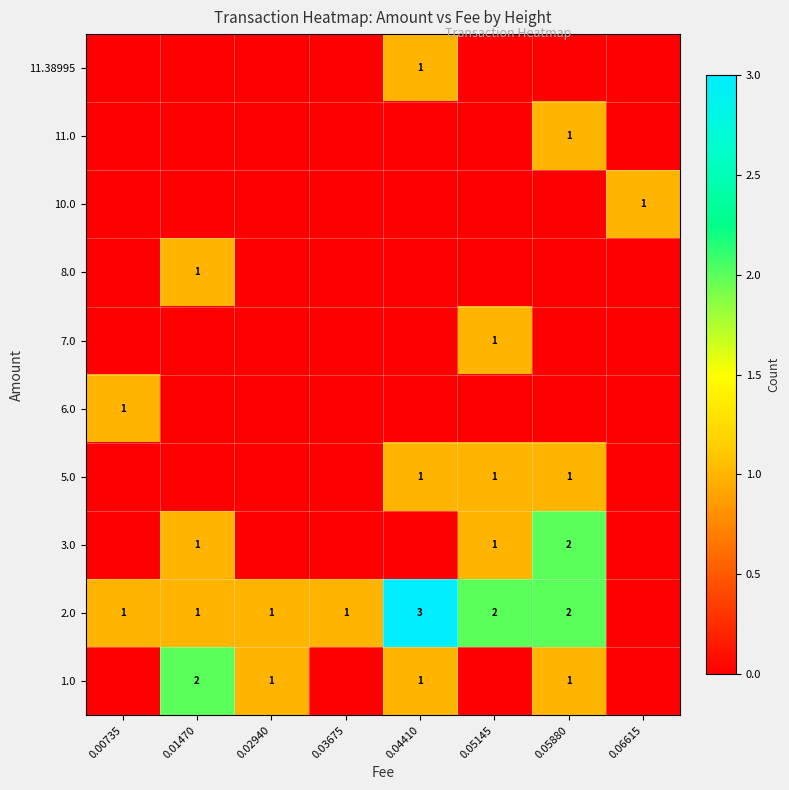

The 8.0 series shows 1 at 0.01470. True or false?

True